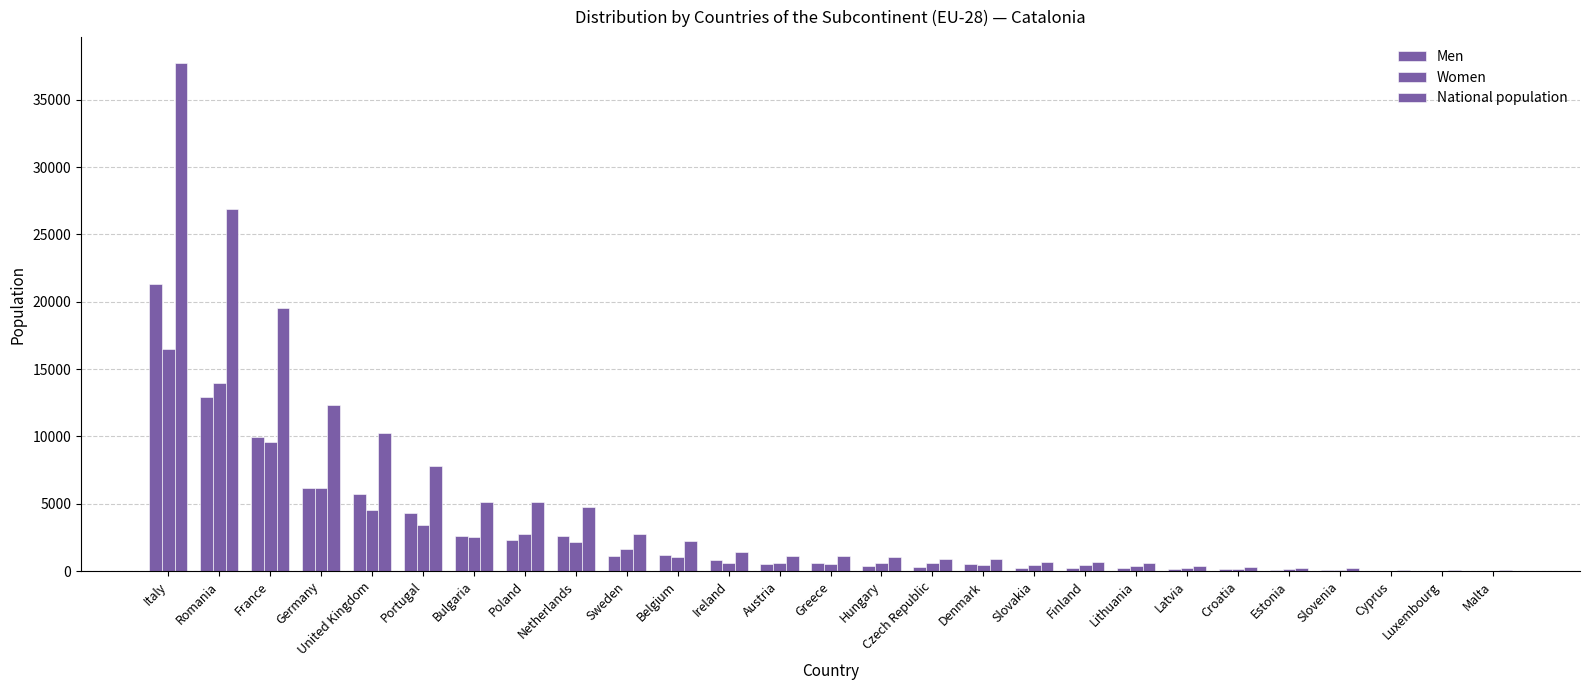

What is the maximum value shown in the chart?

37771